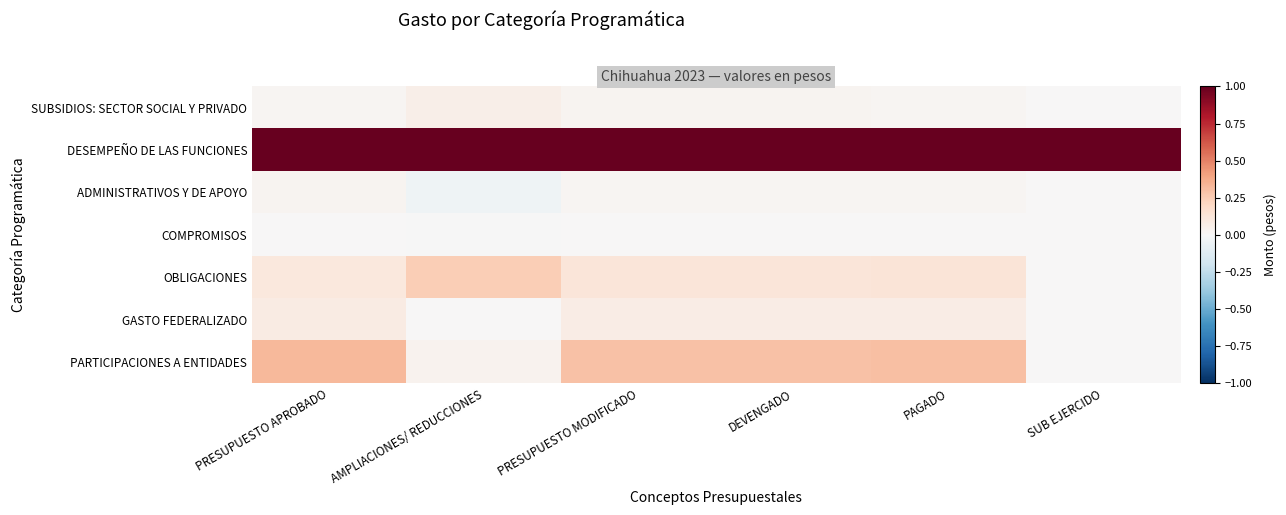

Between AMPLIACIONES/ REDUCCIONES and PRESUPUESTO MODIFICADO, which series saw the biggest shift?

PARTICIPACIONES A ENTIDADES